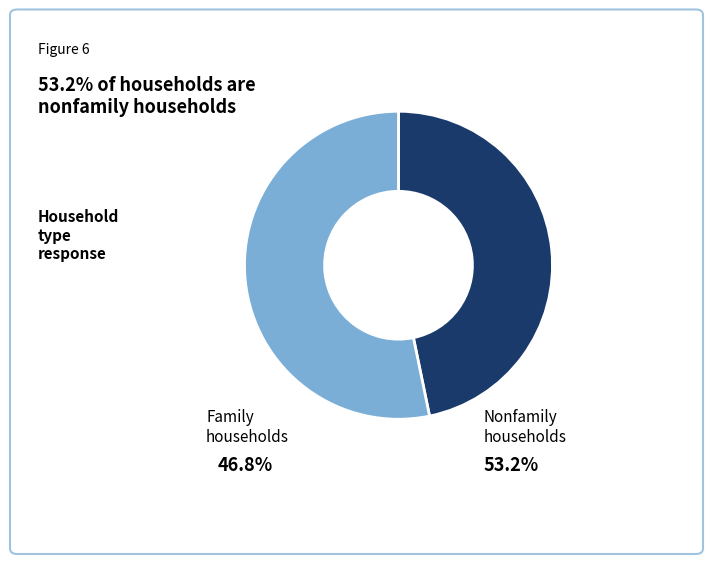

How many segments does this pie chart have?

2